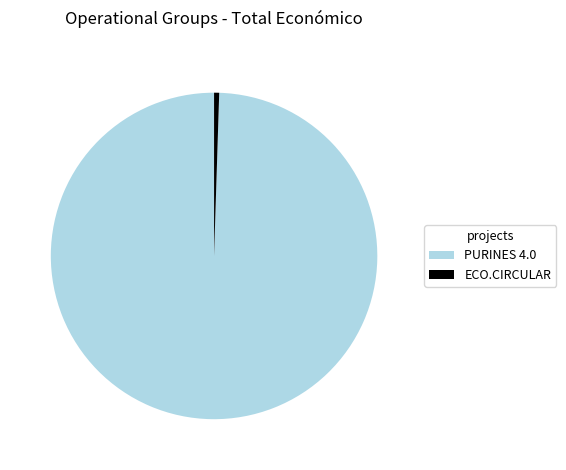

Do ECO.CIRCULAR and PURINES 4.0 together represent more than half of the pie?

Yes